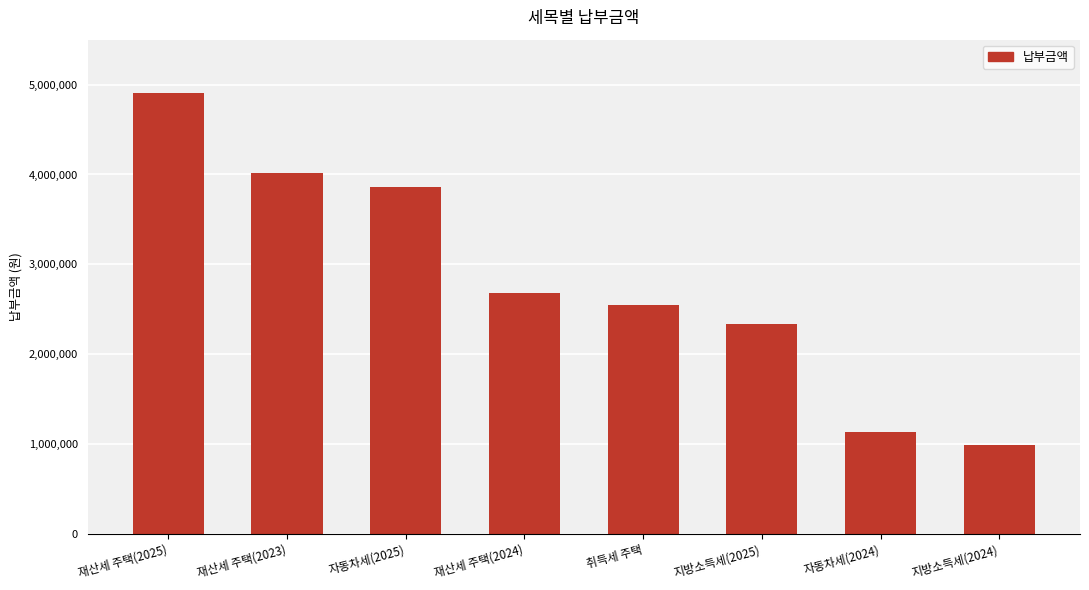

Is it true that the value at 자동차세(2024) is 1138000?

True